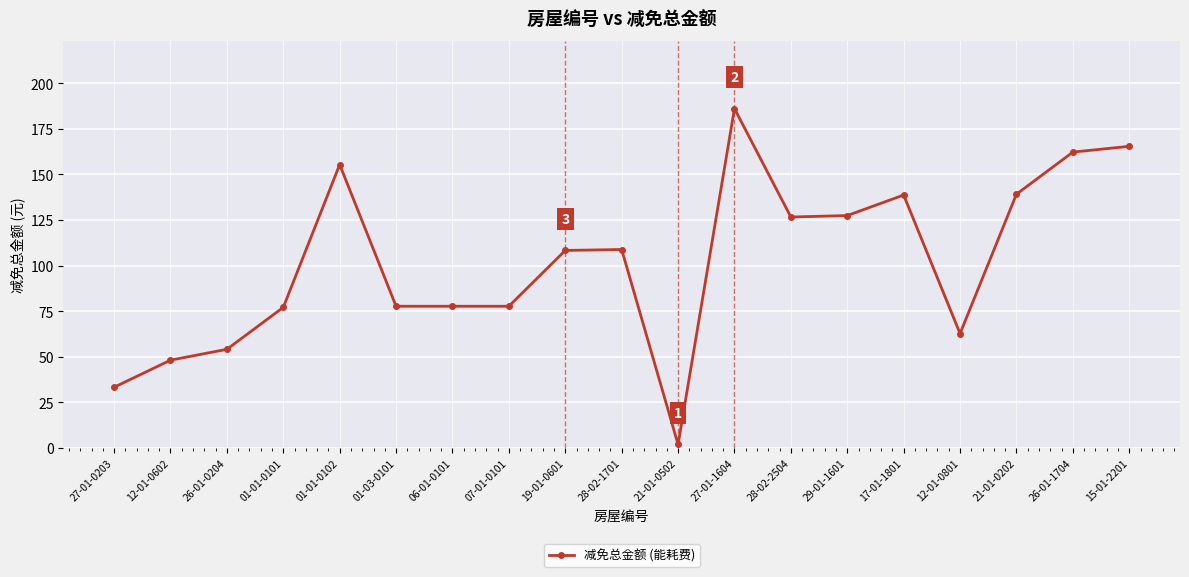

What is the difference between the maximum and second lowest values?

152.9